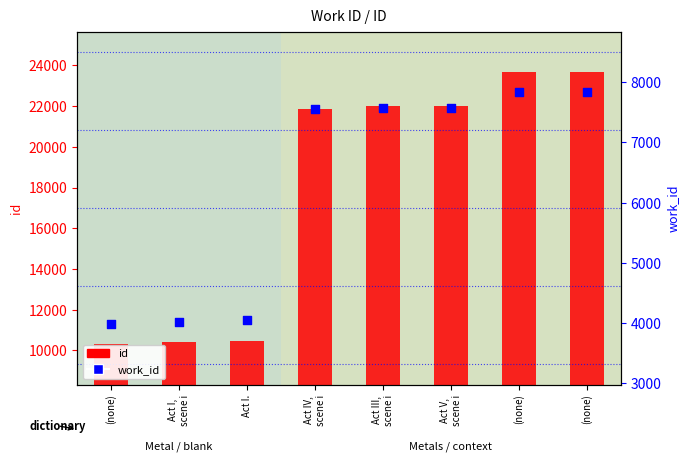

Is the value of work_id at (none) greater than the value of id at Act I,
scene i?

No